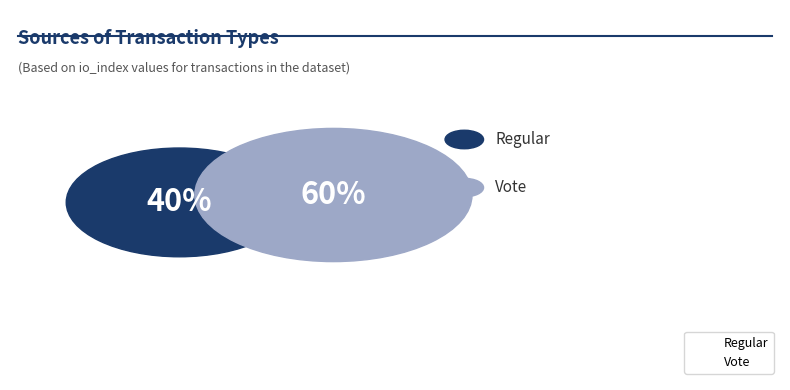

Count the number of slices in the pie.

2